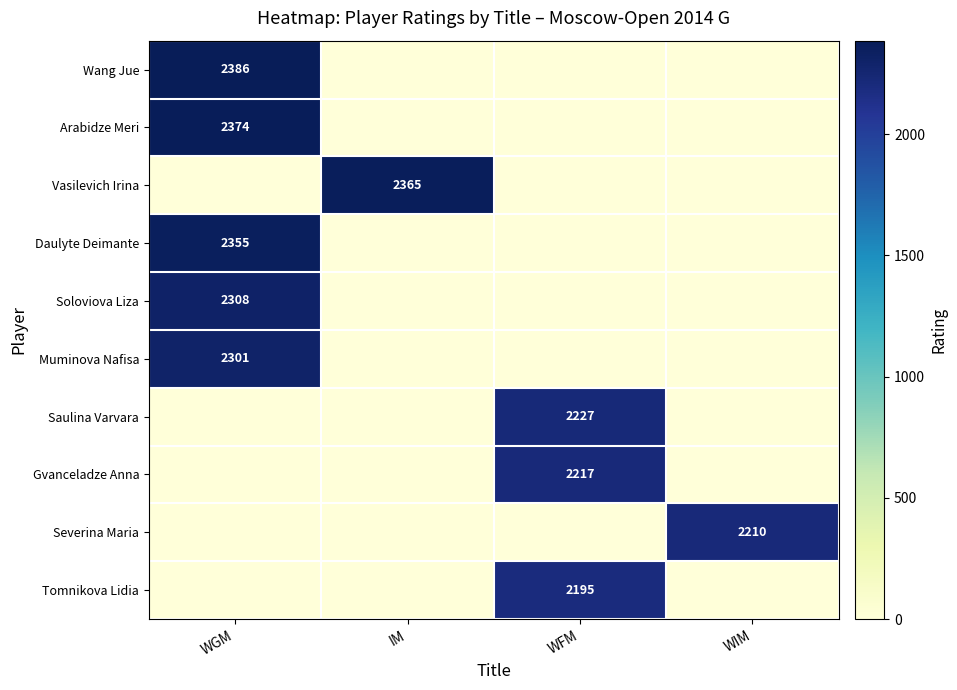

What is the maximum value shown in the chart?

2386